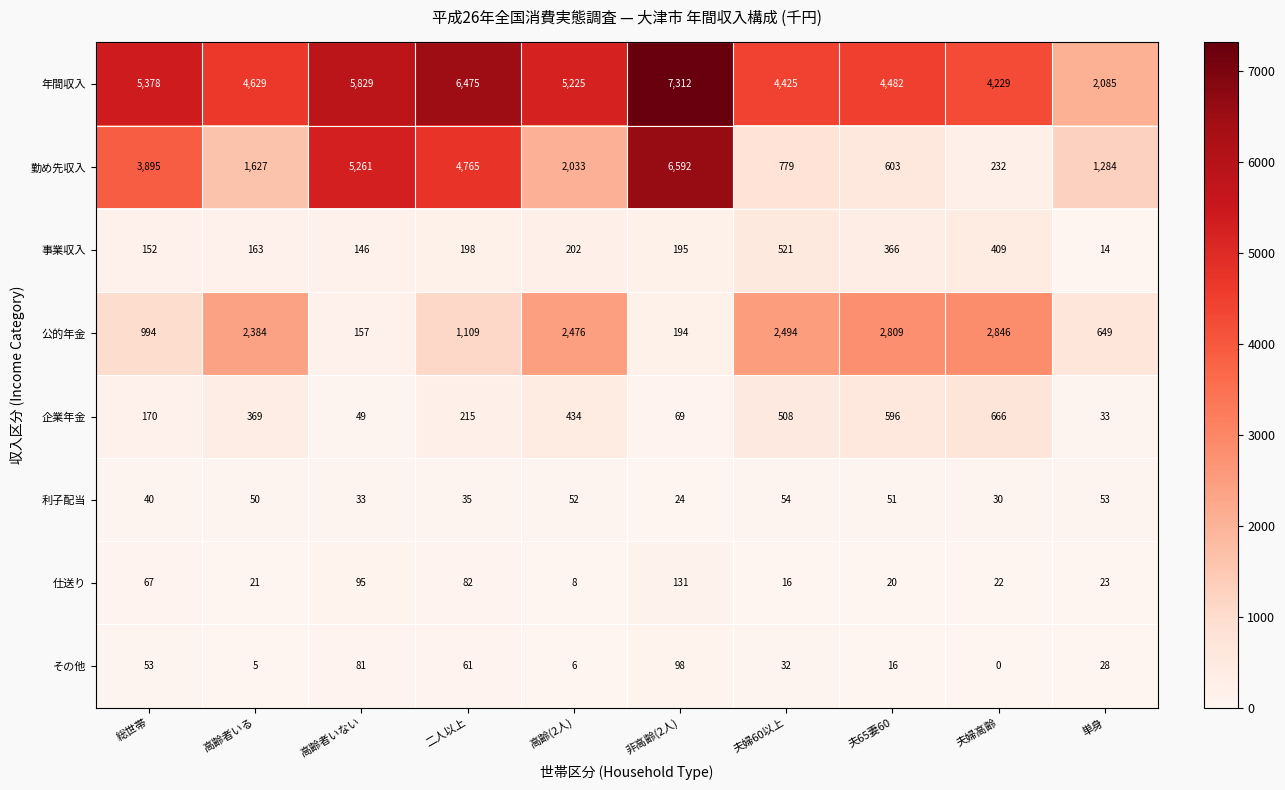

What is the lowest value of the 事業収入 series?

14